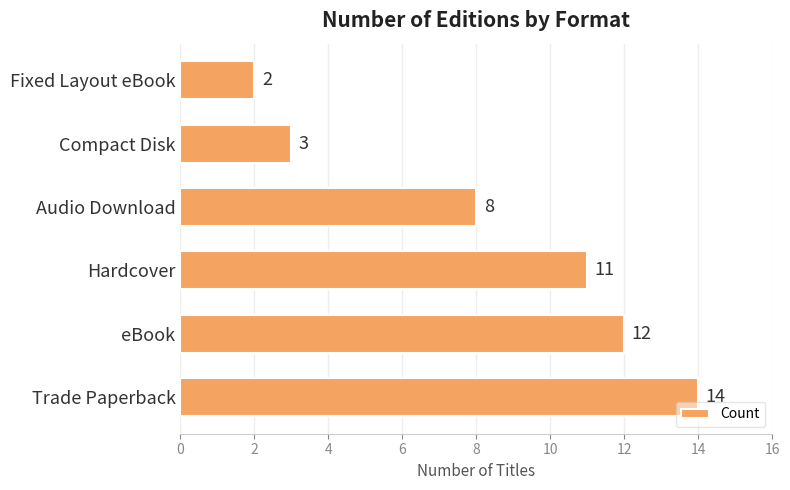

What is the average value?

8